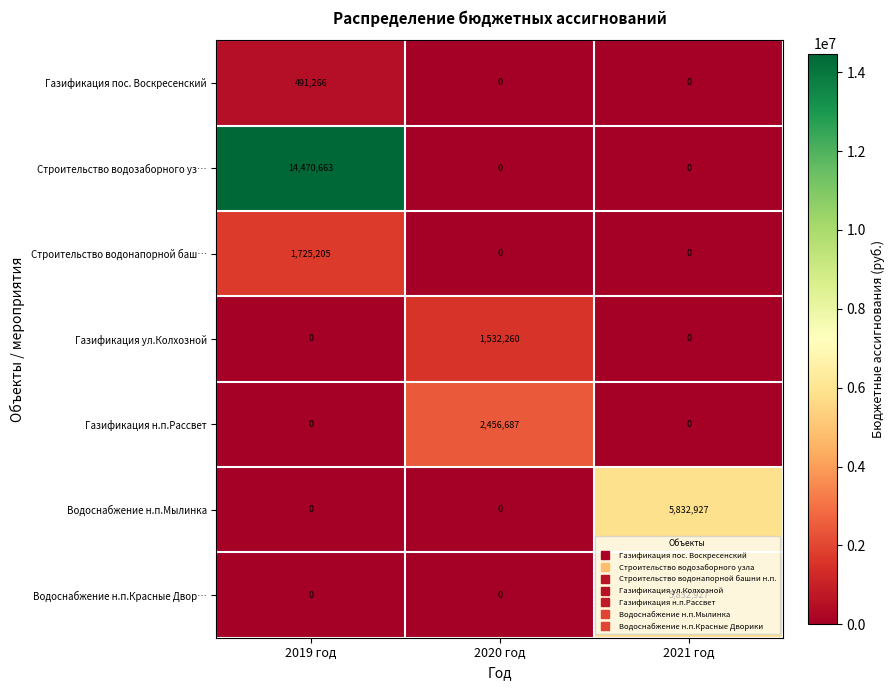

Which series has the largest total across all categories?

Строительство водозаборного уз…